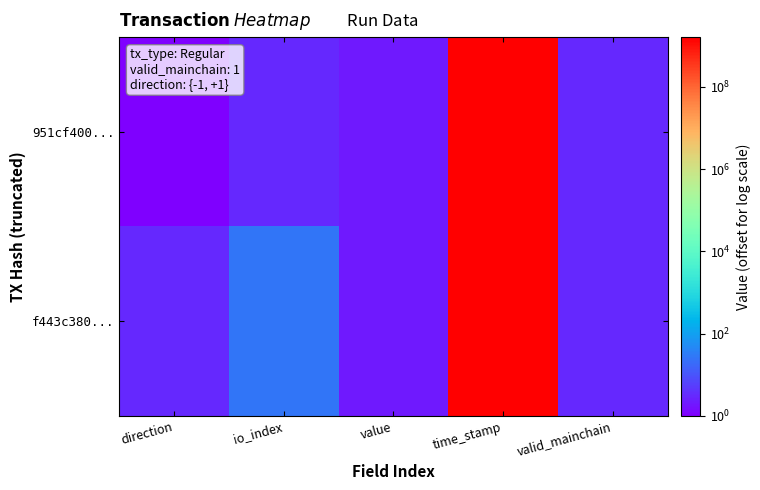

At which category is the sum across all series the highest?

time_stamp